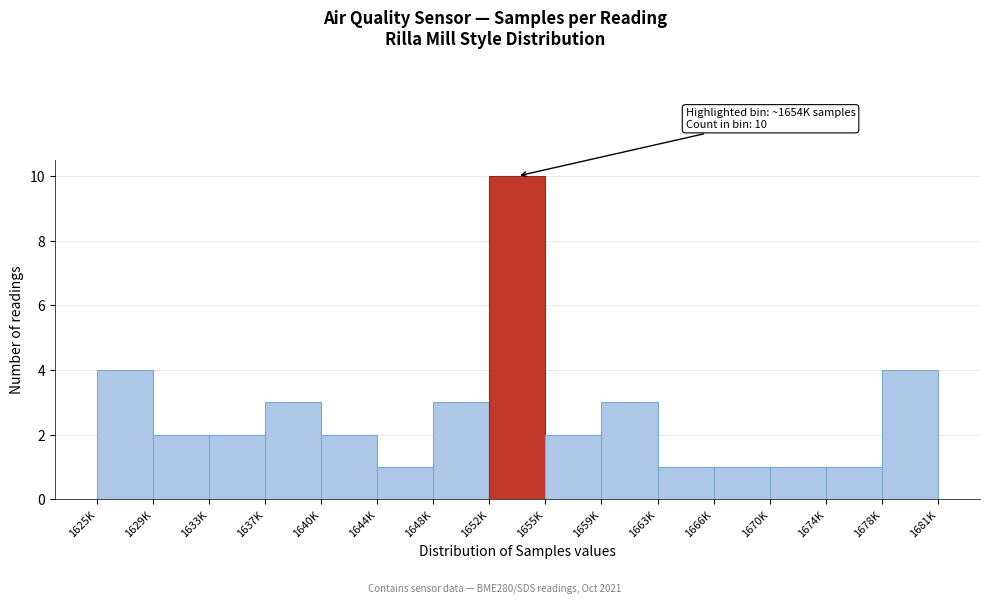

Reading right to left, transcribe all the data shown in this chart.

1678K=4	1674K=1	1670K=1	1666K=1	1663K=1	1659K=3	1655K=2	1652K=10	1648K=3	1644K=1	1640K=2	1637K=3	1633K=2	1629K=2	1625K=4